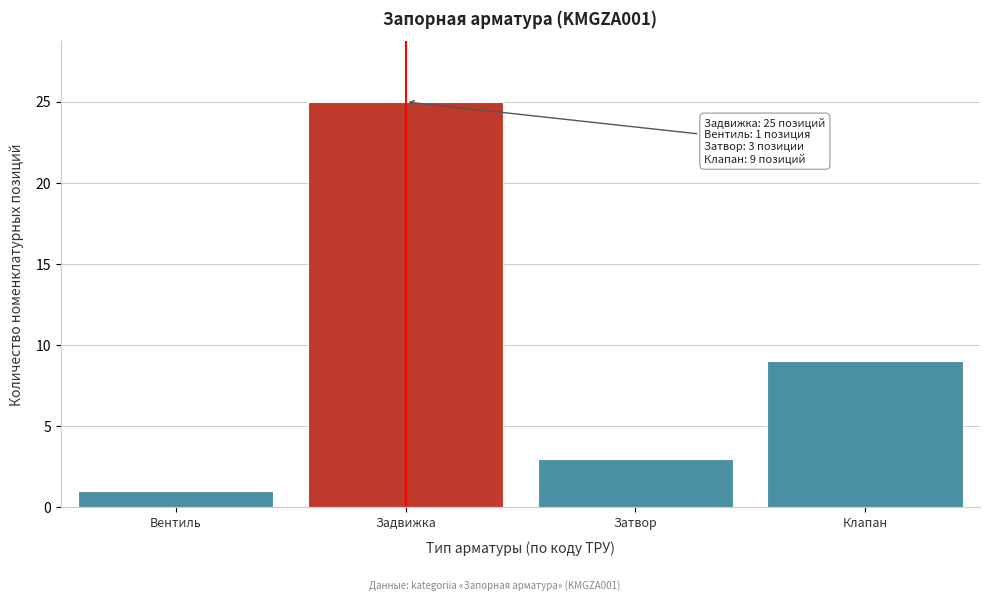

Reading right to left, what are all the values shown in this chart?

Клапан=9	Затвор=3	Задвижка=25	Вентиль=1